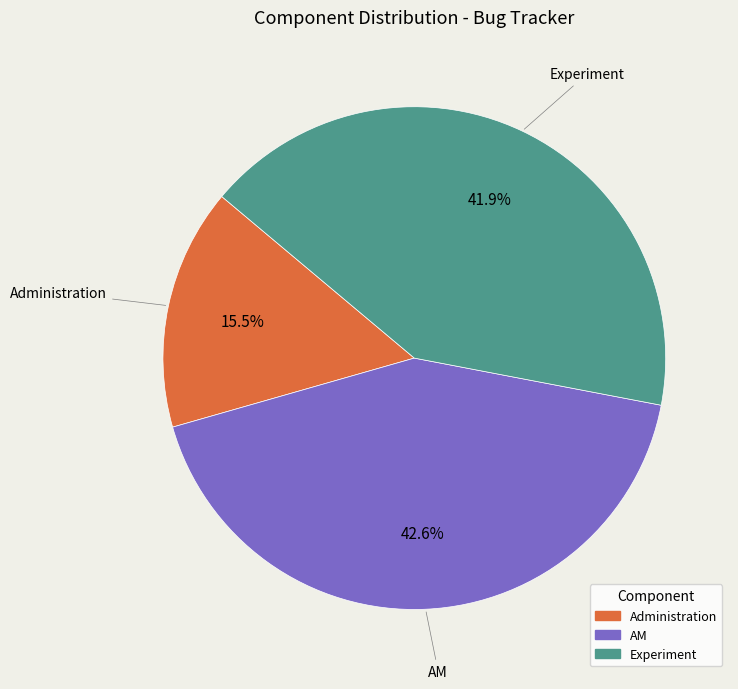

Which slice is the smallest?

Administration